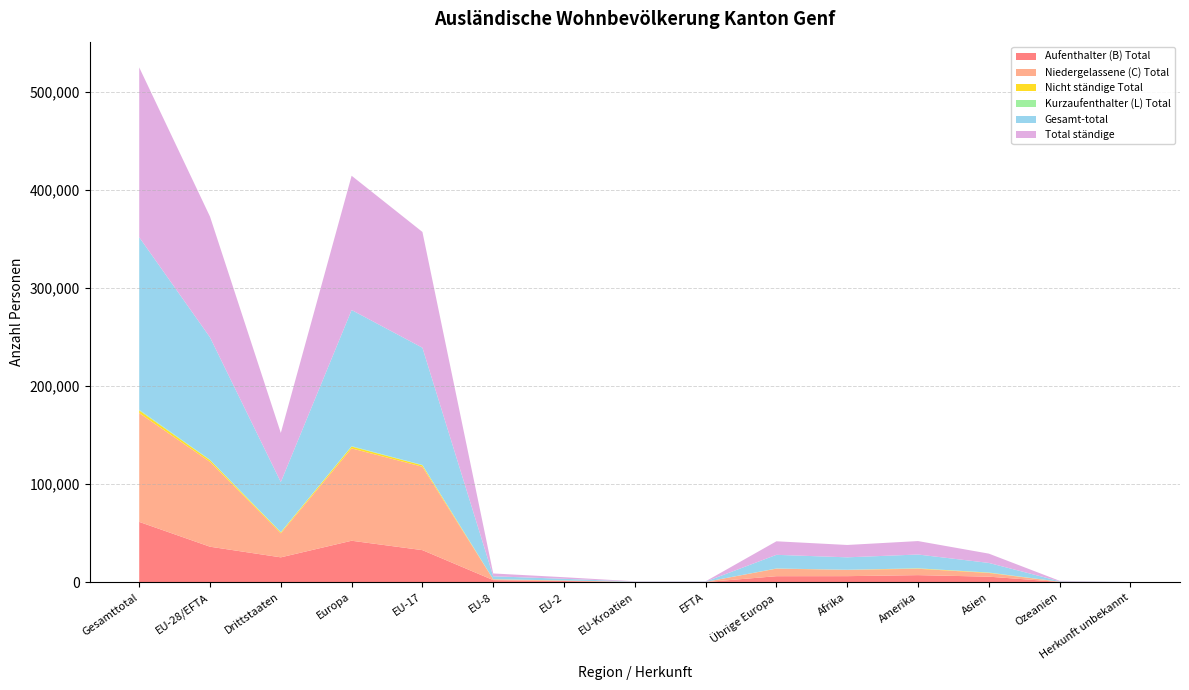

Reading left to right, extract all data points from this chart.

Aufenthalter (B) Total: Gesamttotal=61488	EU-28/EFTA=36167	Drittstaaten=25321	Europa=42258	EU-17=32672	EU-8=2100	EU-2=1187	EU-Kroatien=112	EFTA=96	Übrige Europa=6091	Afrika=6132	Amerika=7177	Asien=5605	Ozeanien=275	Herkunft unbekannt=41
Niedergelassene (C) Total: Gesamttotal=111060	EU-28/EFTA=86541	Drittstaaten=24519	Europa=94210	EU-17=85085	EU-8=737	EU-2=375	EU-Kroatien=162	EFTA=182	Übrige Europa=7669	Afrika=6440	Amerika=6469	Asien=3769	Ozeanien=156	Herkunft unbekannt=16
Nicht ständige Total: Gesamttotal=2648	EU-28/EFTA=1709	Drittstaaten=939	Europa=1842	EU-17=1469	EU-8=108	EU-2=104	EU-Kroatien=21	EFTA=7	Übrige Europa=133	Afrika=60	Amerika=389	Asien=320	Ozeanien=37	Herkunft unbekannt=0
Kurzaufenthalter (L) Total: Gesamttotal=741	EU-28/EFTA=463	Drittstaaten=278	Europa=513	EU-17=361	EU-8=50	EU-2=51	EU-Kroatien=1	EFTA=0	Übrige Europa=50	Afrika=35	Amerika=69	Asien=116	Ozeanien=8	Herkunft unbekannt=0
Gesamt-total: Gesamttotal=175937	EU-28/EFTA=124880	Drittstaaten=51057	Europa=138823	EU-17=119587	EU-8=2995	EU-2=1717	EU-Kroatien=296	EFTA=285	Übrige Europa=13943	Afrika=12667	Amerika=14104	Asien=9810	Ozeanien=476	Herkunft unbekannt=57
Total ständige: Gesamttotal=173289	EU-28/EFTA=123171	Drittstaaten=50118	Europa=136981	EU-17=118118	EU-8=2887	EU-2=1613	EU-Kroatien=275	EFTA=278	Übrige Europa=13810	Afrika=12607	Amerika=13715	Asien=9490	Ozeanien=439	Herkunft unbekannt=57